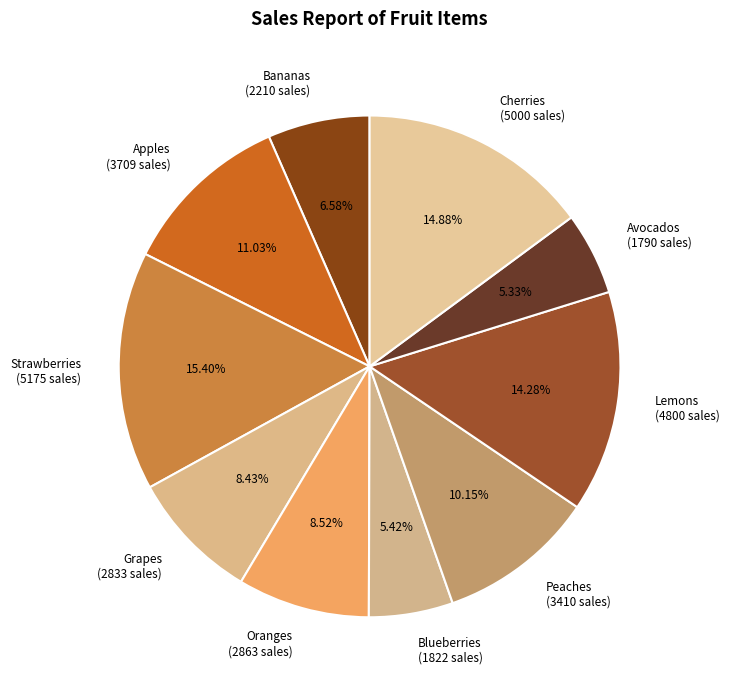

The Avocados slice represents 1% of the pie. True or false?

False